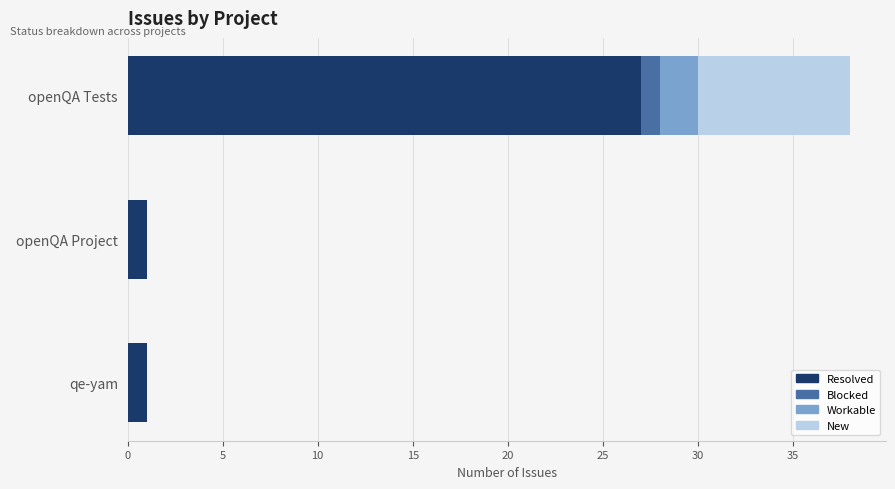

What is the total value across all series at openQA Tests?

38